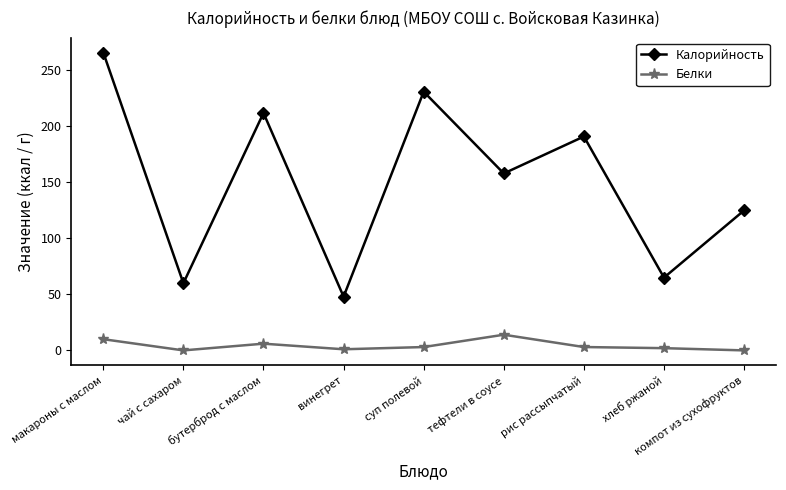

How many data points in Белки are less than 3?

4